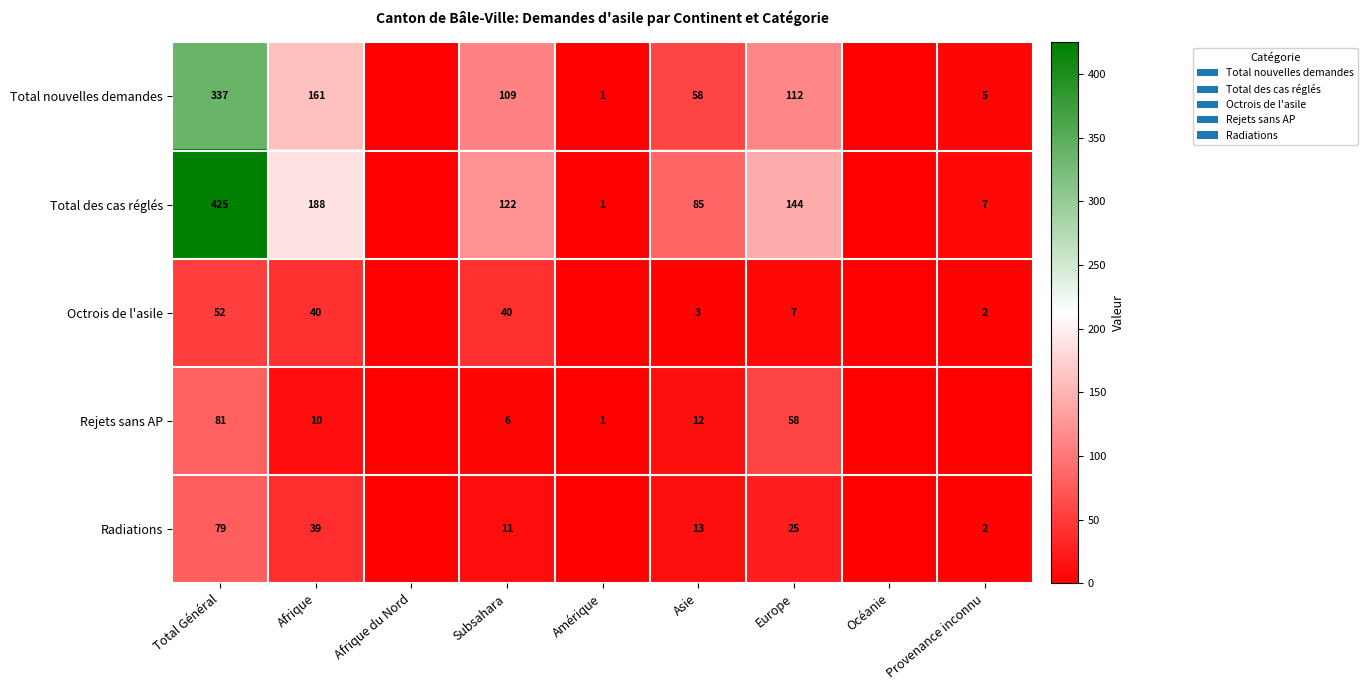

What is the sum of the Total nouvelles demandes values at Asie and Total Général?

395